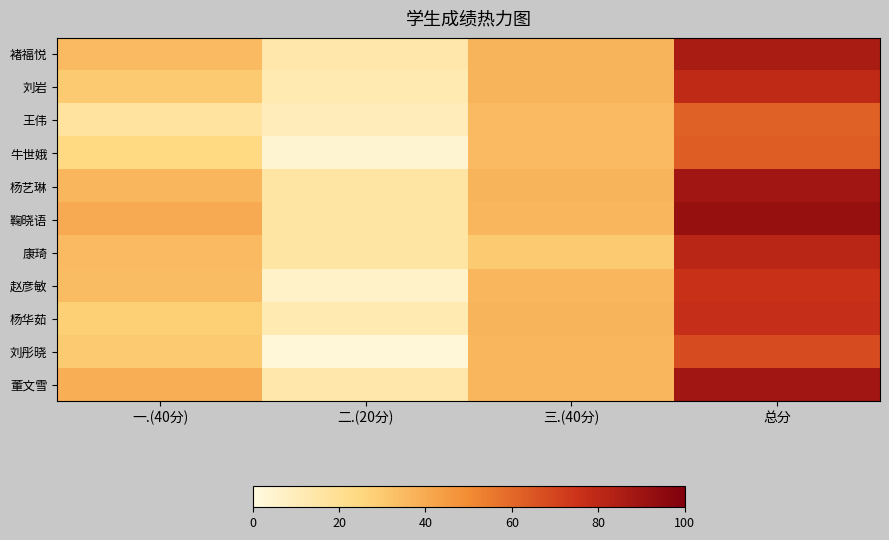

How many data points does each series have?

4